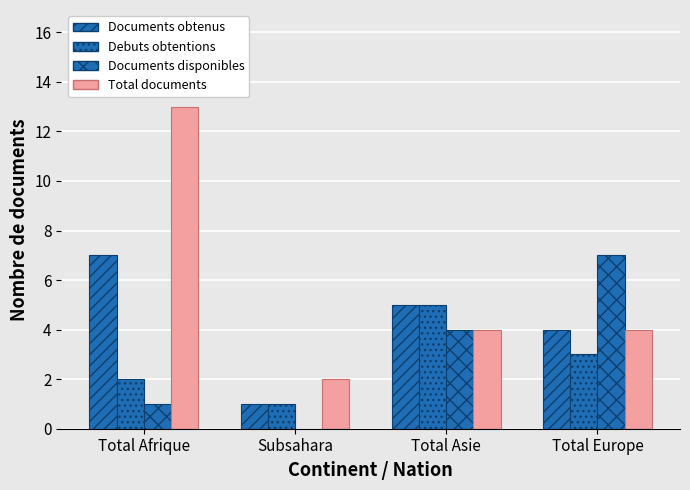

What is the spread (max minus min) of values at Total Europe?

4